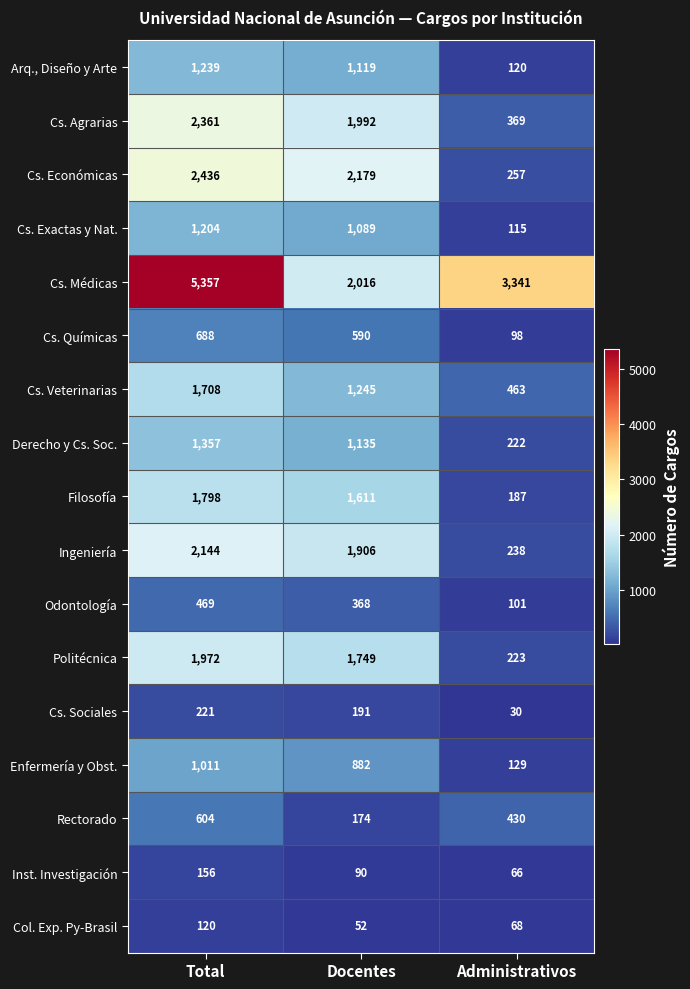

How many data points does each series have?

3